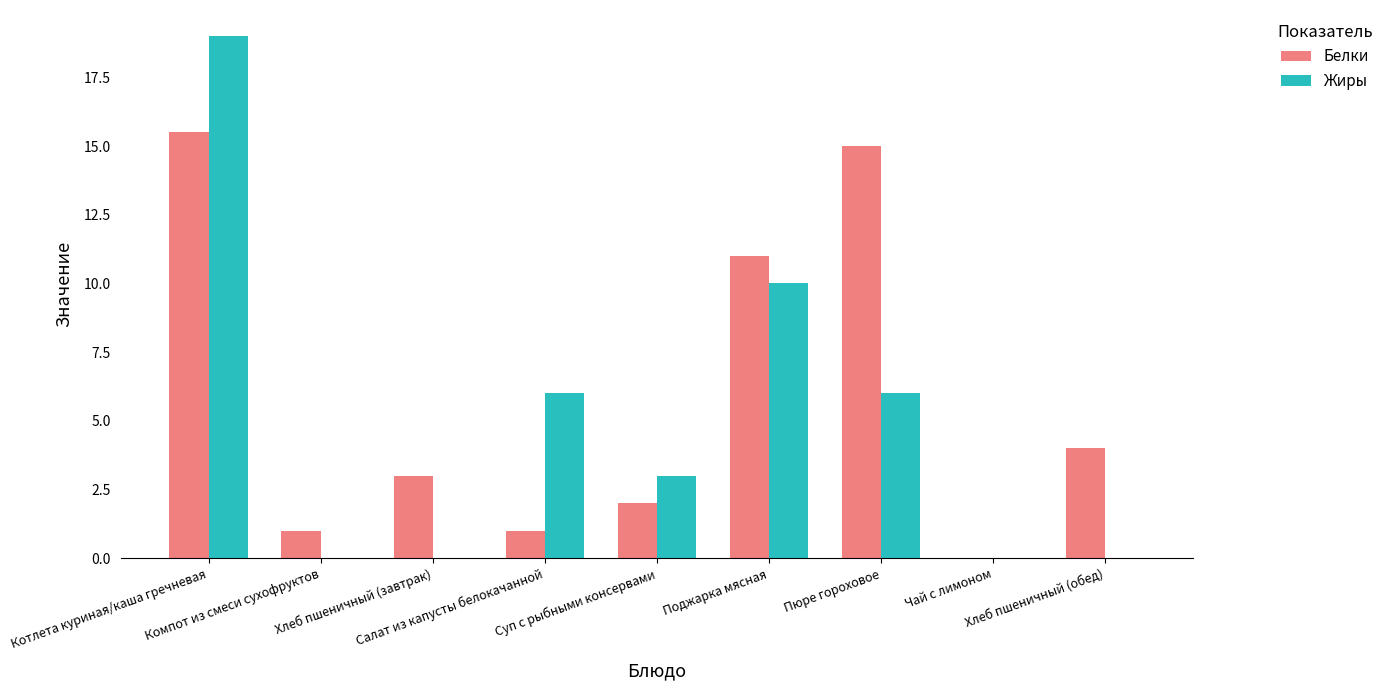

Are the bars grouped side by side (vs. stacked)?

Yes